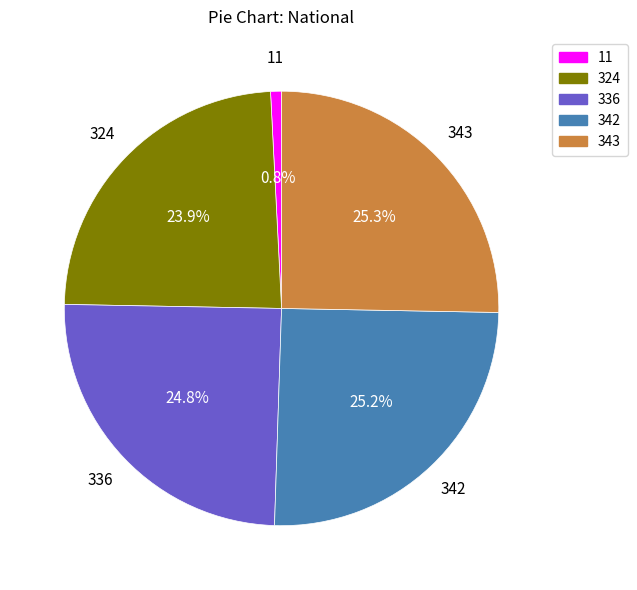

The 342 slice represents 25% of the pie. True or false?

True